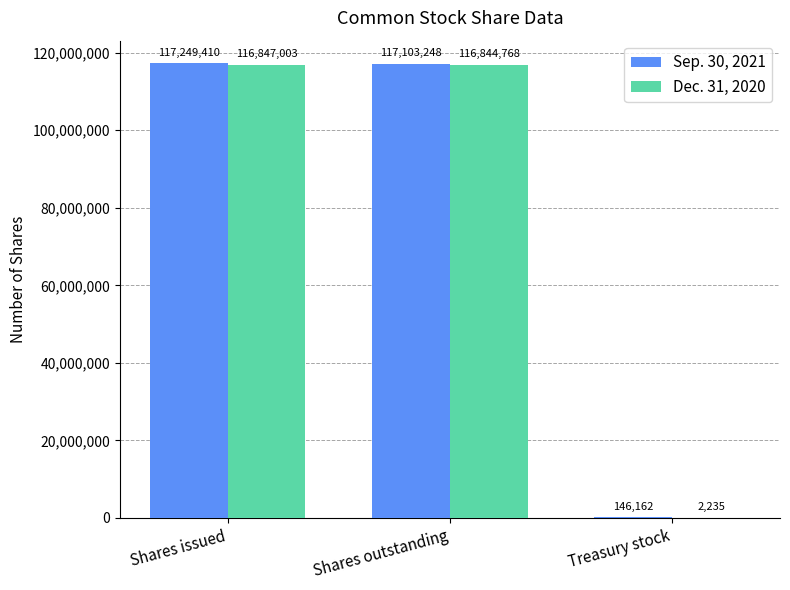

What is the difference between the Dec. 31, 2020 values at Shares issued and Treasury stock?

116844768